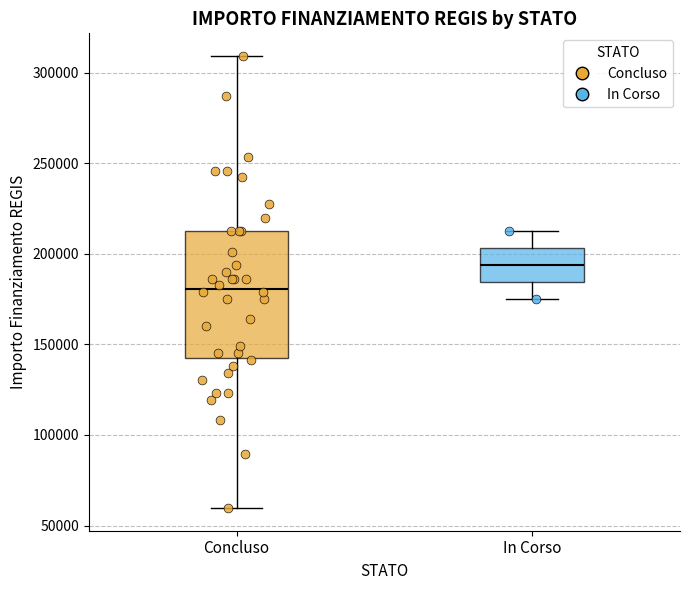

Where does the lower whisker of the box for In Corso end on the y-axis? The values are not printed on the chart, so give them approximately, as read against the axis.

175000